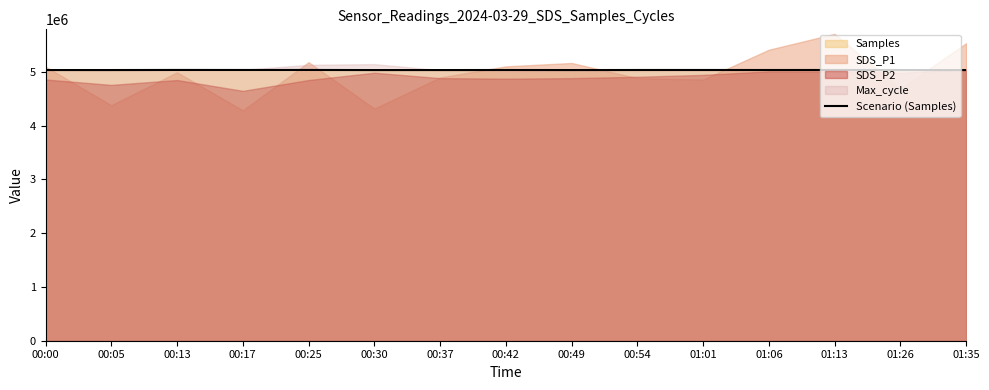

Reading left to right, extract all data points from this chart.

5033694	5033824	5035235	5034653	5034964	5033358	5033521	5034337	5033542	5034453	5034667	5034329	5034536	5033778	5032946